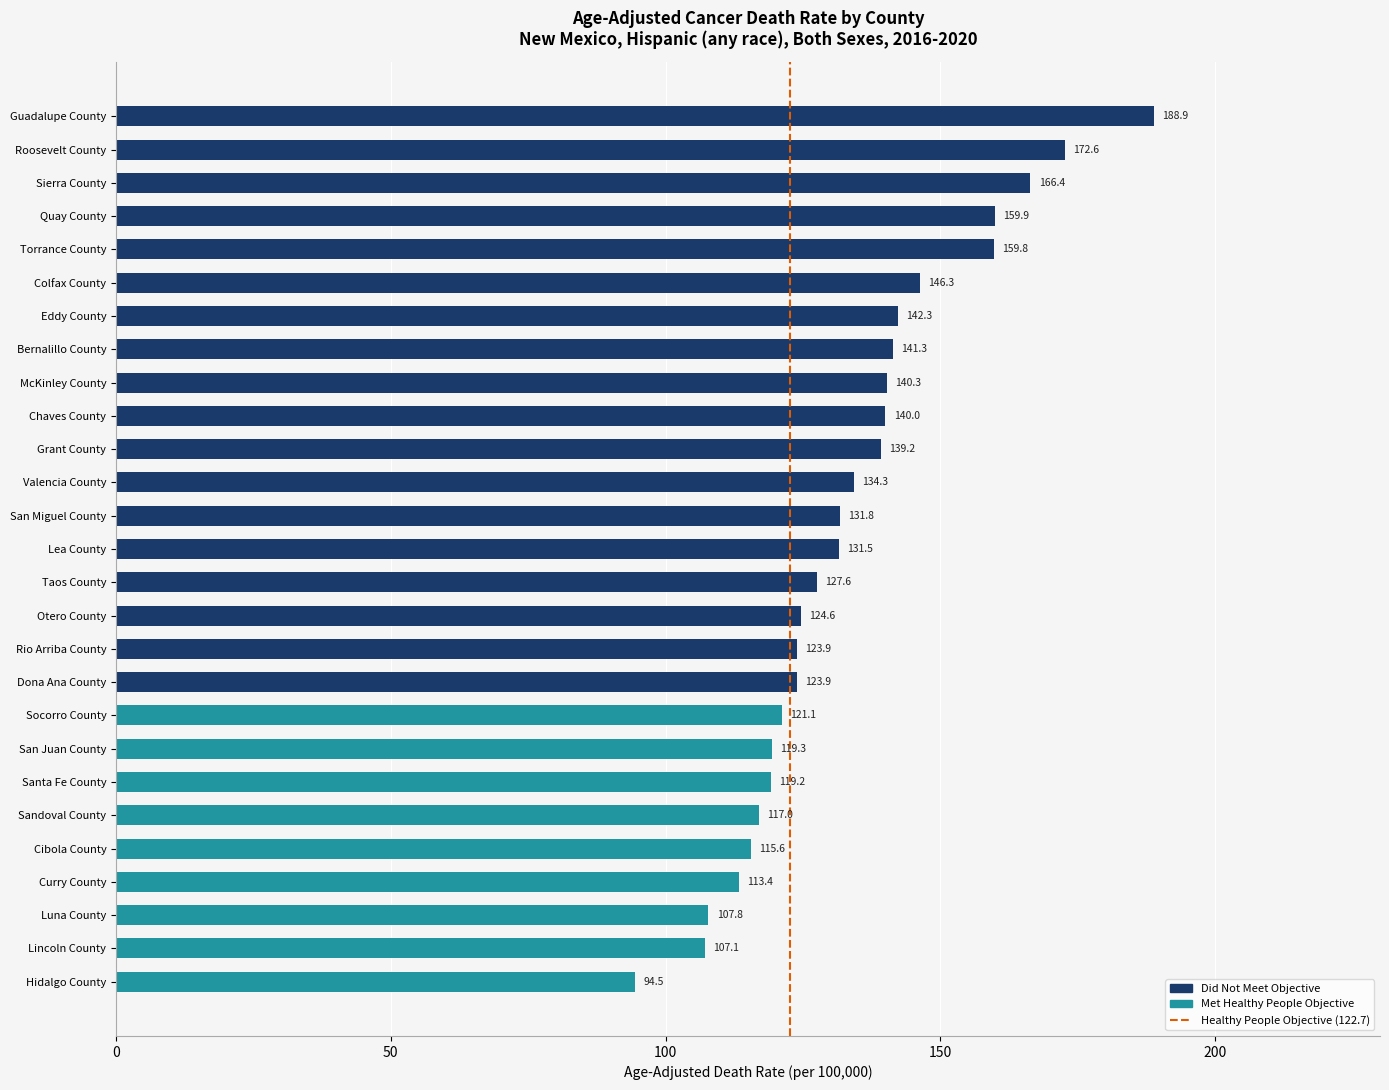

Which category has the highest value across all series?

Guadalupe County